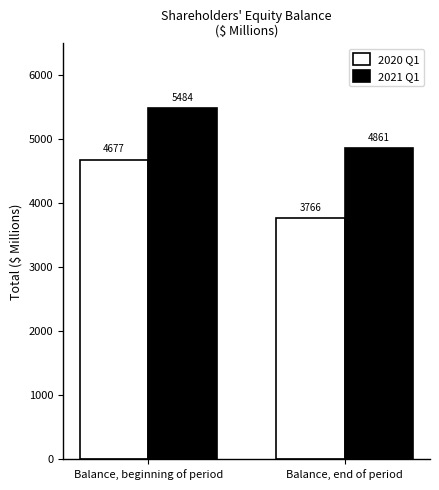

Rank the series by their maximum value, from highest to lowest.

2021 Q1, 2020 Q1